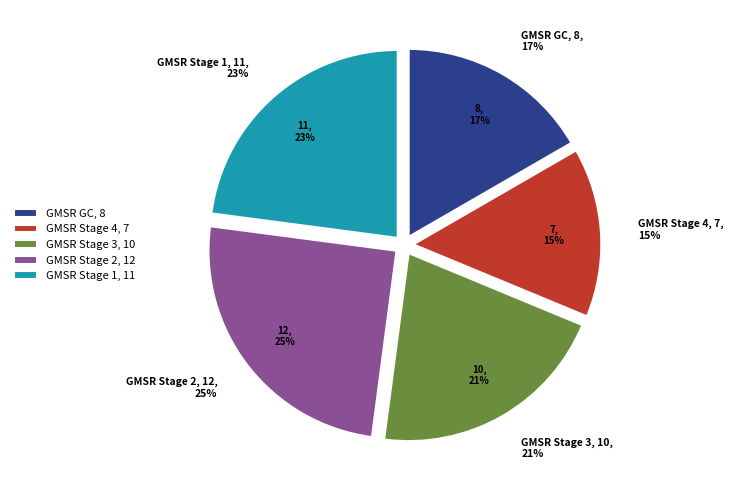

Is it true that GMSR Stage 1 is 23% of the pie?

True